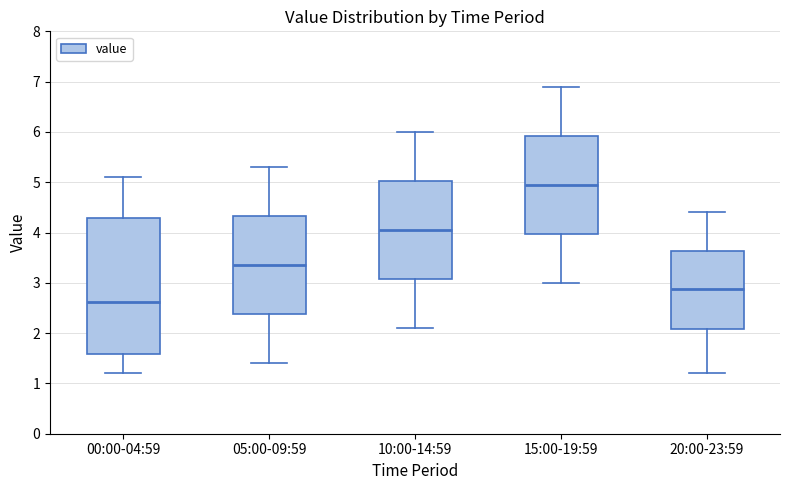

Reading left to right, read every box against the y-axis: the position of its median line, the range the box covers, and the ends of its whiskers. The values are not printed on the chart, so give them approximately, as read against the axis.

00:00-04:59: median 2.6, box 1.6 to 4.3, whiskers 1.2 to 5.1
05:00-09:59: median 3.4, box 2.4 to 4.3, whiskers 1.4 to 5.3
10:00-14:59: median 4.1, box 3.1 to 5.0, whiskers 2.1 to 6.0
15:00-19:59: median 5.0, box 4.0 to 5.9, whiskers 3.0 to 6.9
20:00-23:59: median 2.9, box 2.1 to 3.6, whiskers 1.2 to 4.4